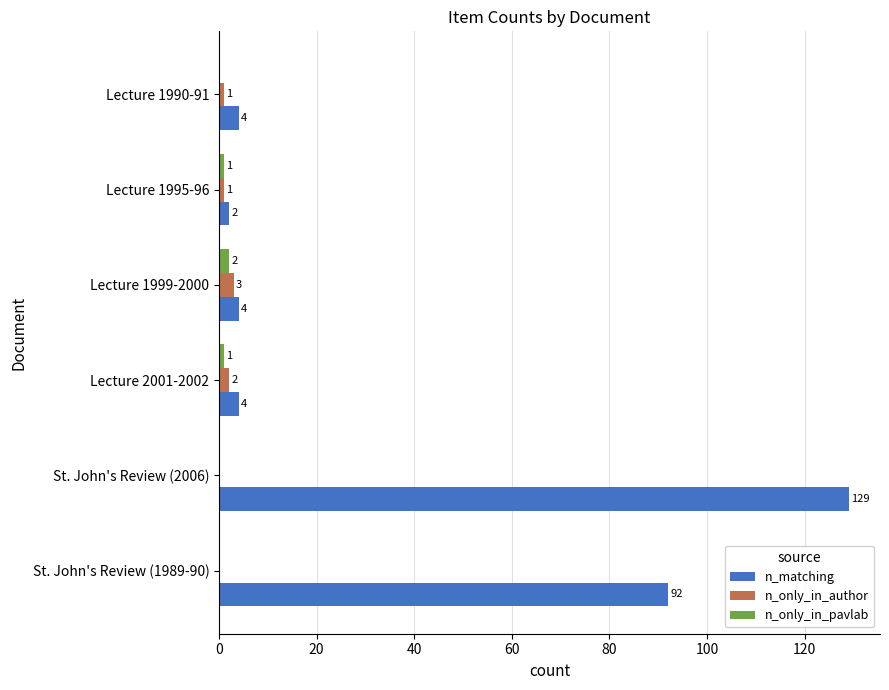

What is the greatest value displayed?

129